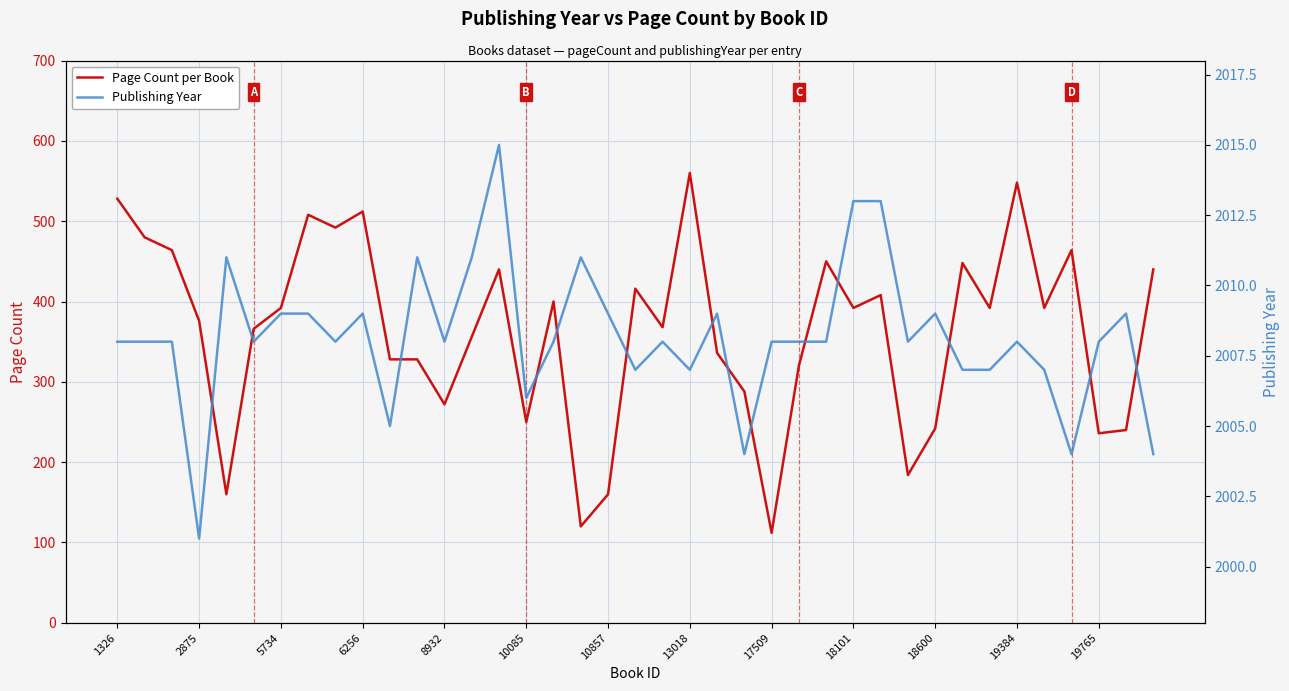

The Page Count per Book series shows 548 at 19384. True or false?

True